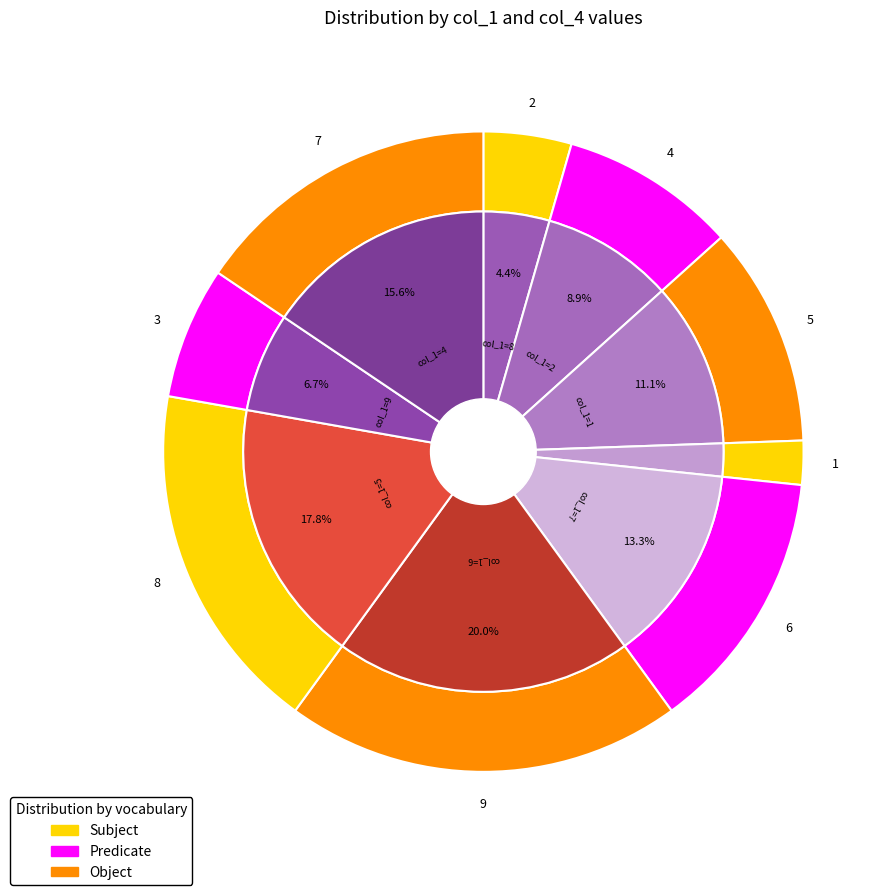

Is it true that 7 is 5% of the pie?

False